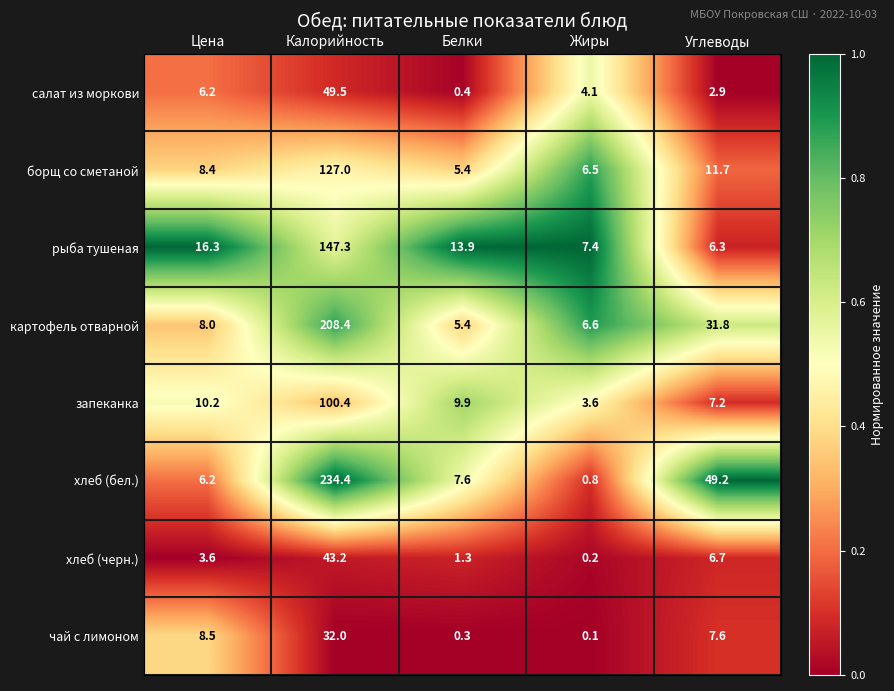

Rank the categories by рыба тушеная value from highest to lowest.

Калорийность, Цена, Белки, Жиры, Углеводы